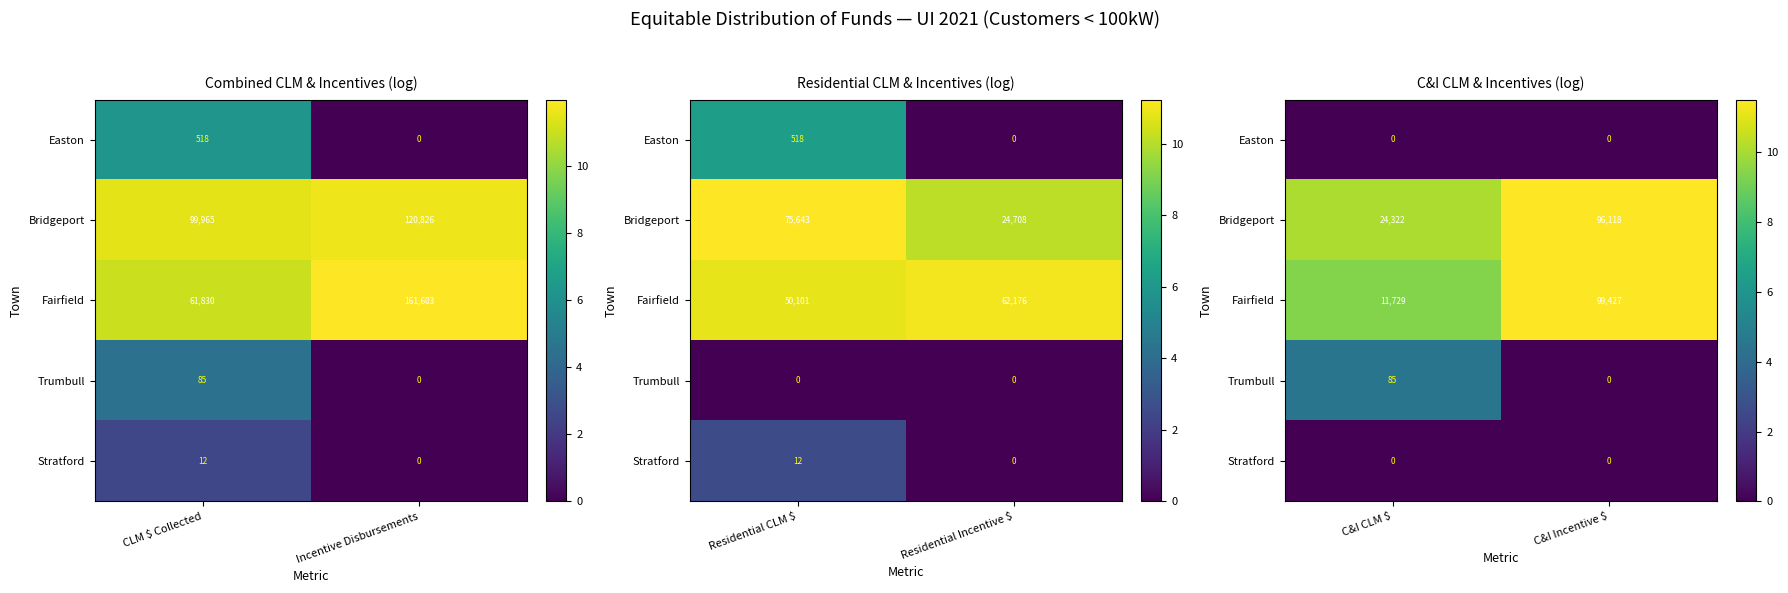

What is the average value of the Bridgeport series?

10.8